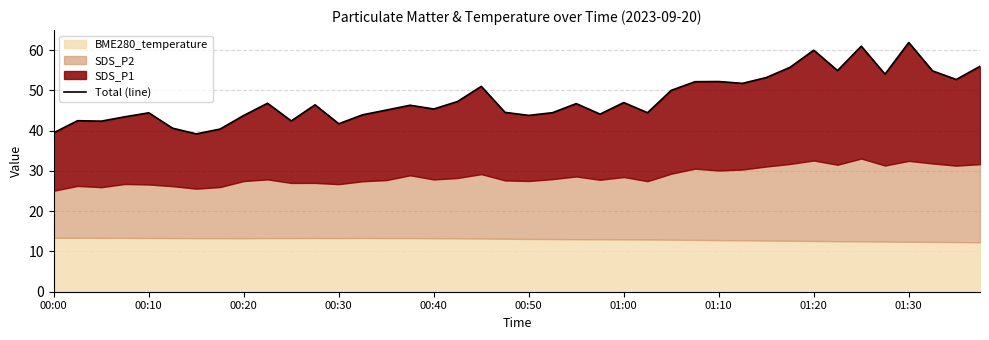

Reading right to left, what are all the values shown in this chart?

56.0	52.7	54.9	61.9	54.1	61.0	55.0	60.0	55.8	53.2	51.8	52.2	52.2	50.0	44.5	47.0	44.1	46.7	44.5	43.8	44.6	51.0	47.3	45.4	46.3	45.1	44.0	41.7	46.4	42.4	46.8	43.8	40.4	39.2	40.6	44.5	43.5	42.4	42.5	39.5